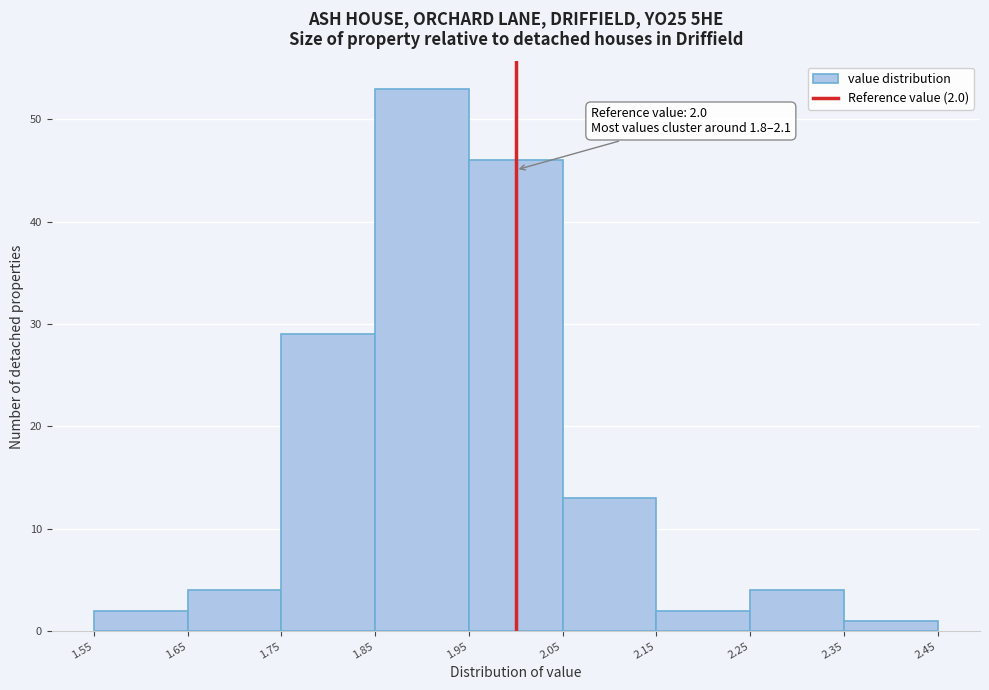

Over which range of the x-axis is the bar tallest?

1.85 to 1.95